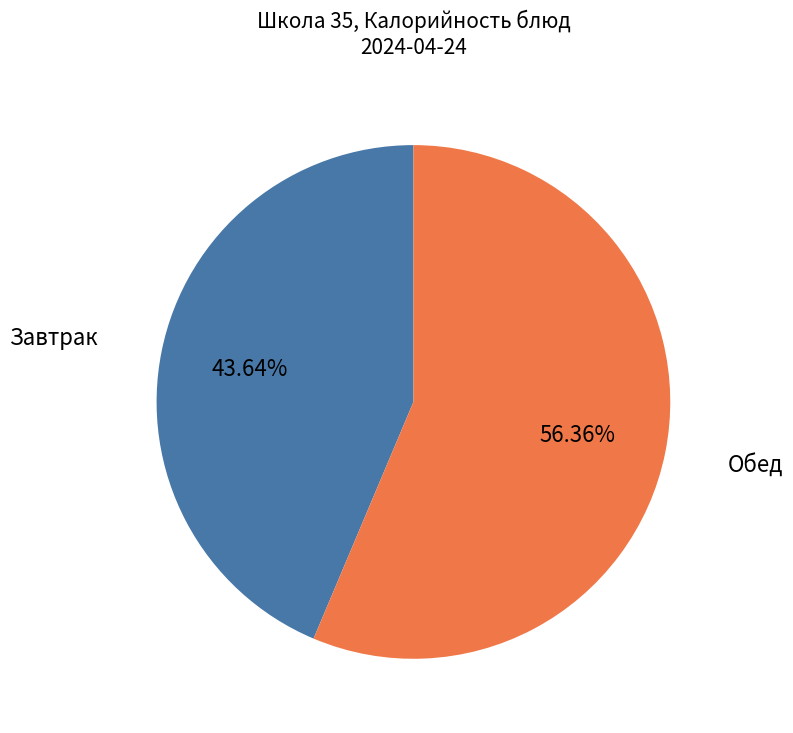

Count the number of slices in the pie.

2